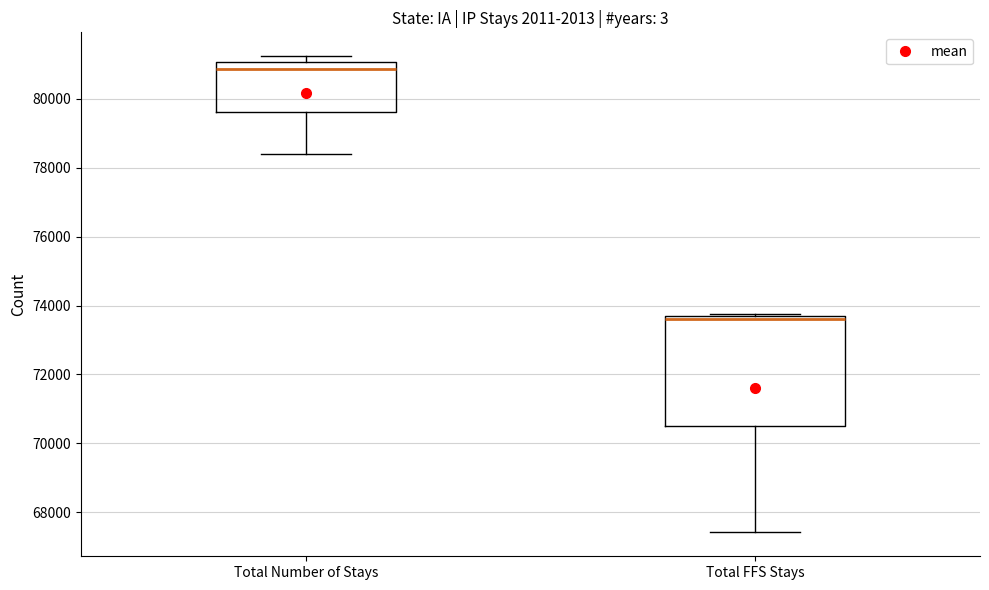

Reading left to right, transcribe this box plot: for each box, give where its median line is, the range the box spans, and where its two whiskers end, as read against the y-axis. The values are not printed on the chart, so give them approximately, as read against the axis.

Total Number of Stays: median 80800, box 79600 to 81000, whiskers 78400 to 81200
Total FFS Stays: median 73600 (just below the box's upper edge), box 70600 to 73600, whiskers 67400 to 73800